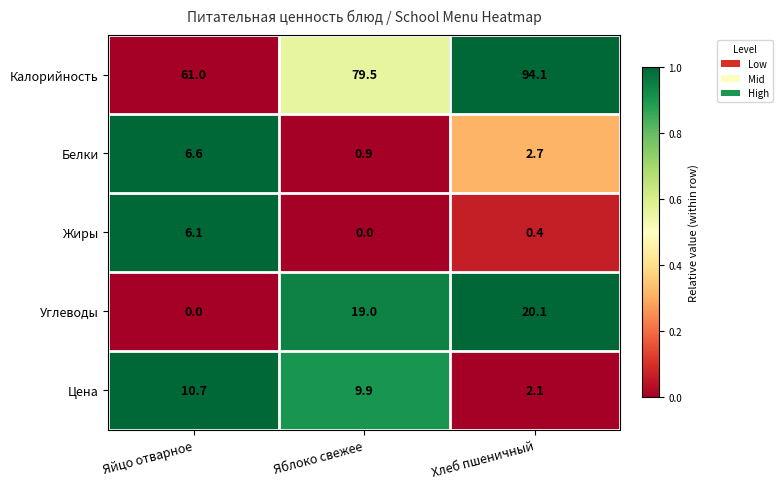

What is the spread (max minus min) of values at Хлеб пшеничный?

93.7